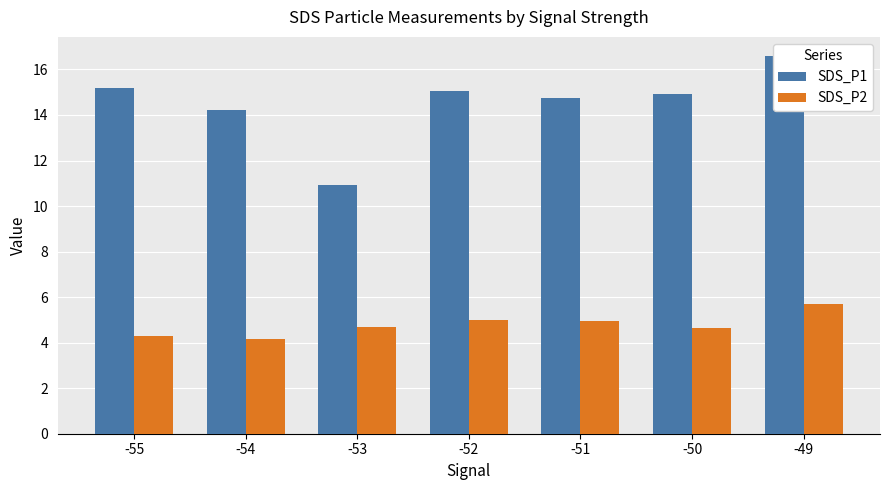

What is the smallest value displayed?

4.2